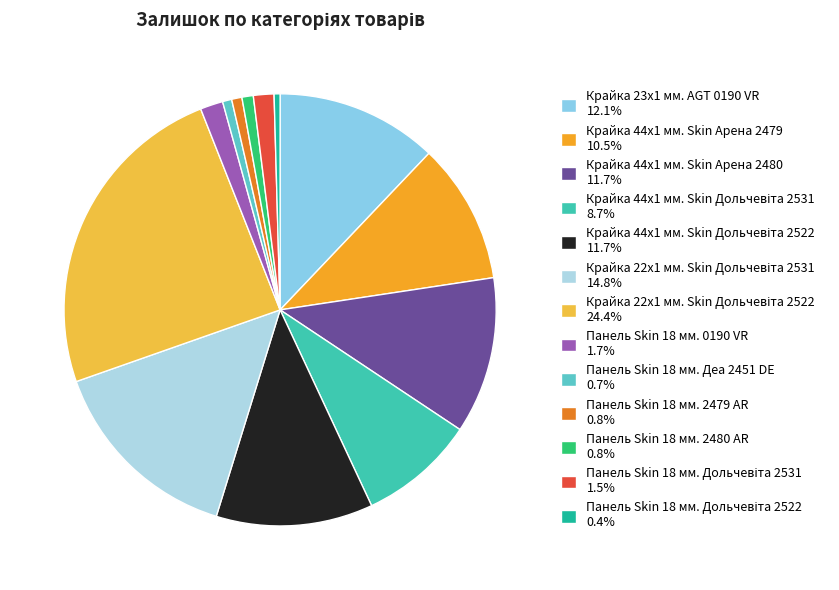

How many segments does this pie chart have?

13